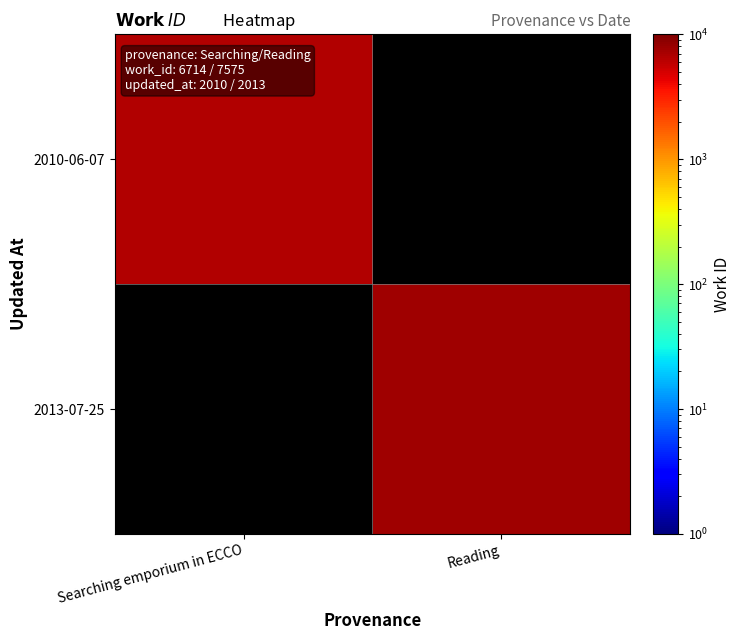

Which label corresponds to the smallest value in the chart?

Searching emporium in ECCO